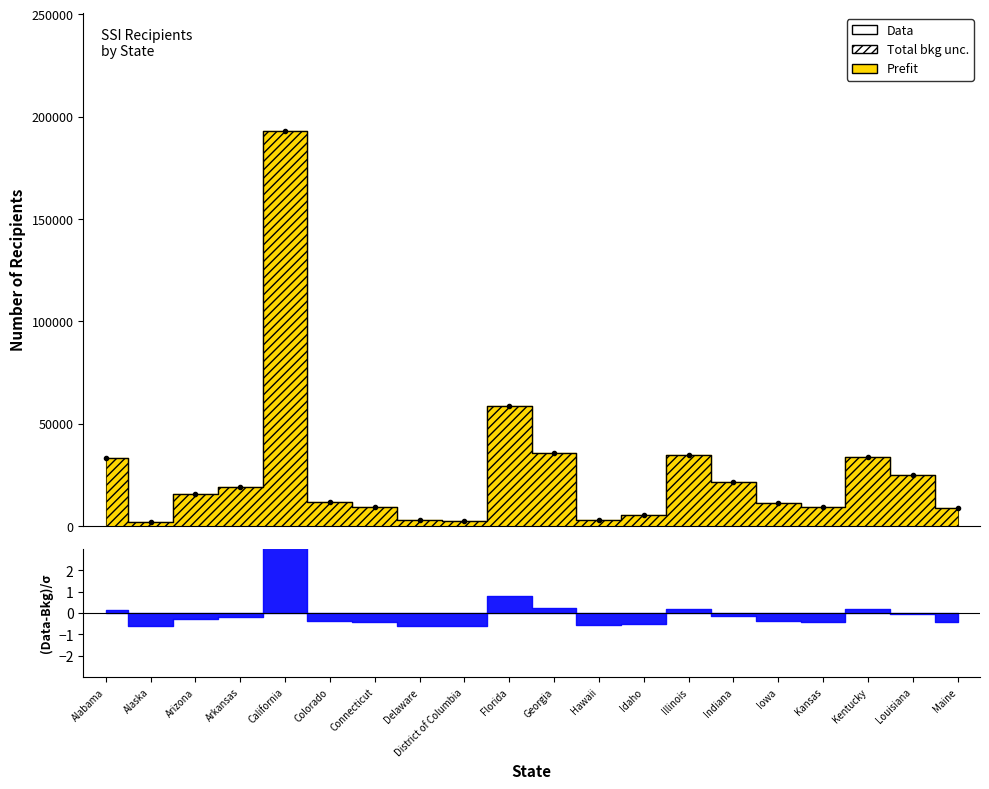

Where is the first local minimum?

Alaska